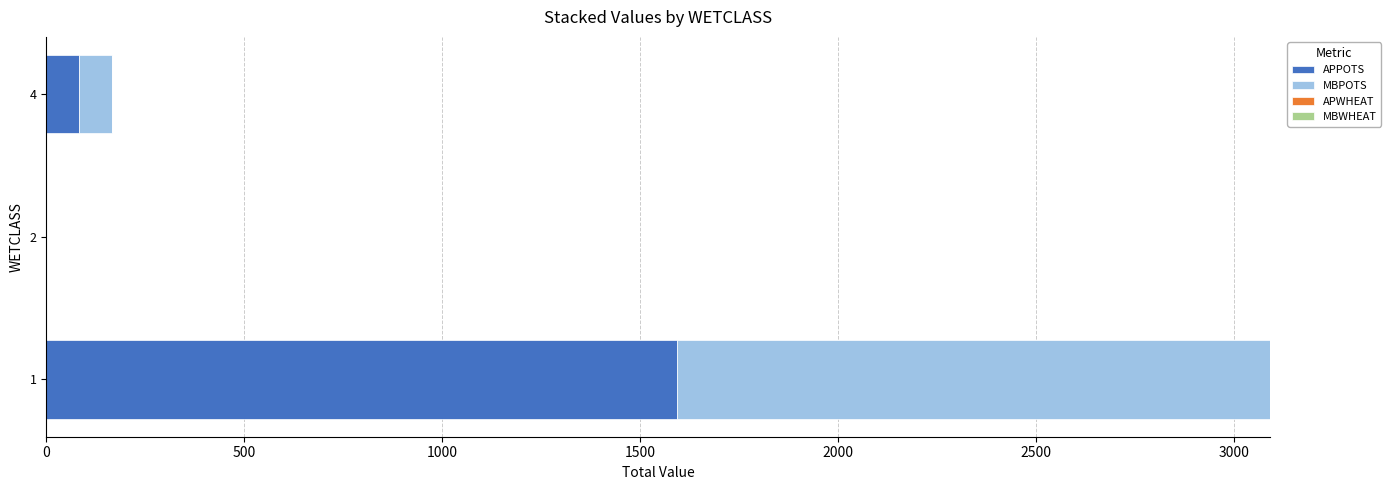

The value of APPOTS at 2 is 0. True or false?

True